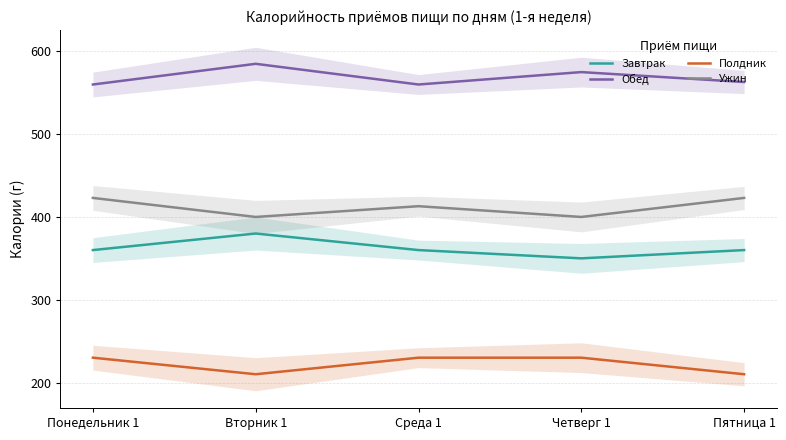

What is the total value across all series at Среда 1?

1563